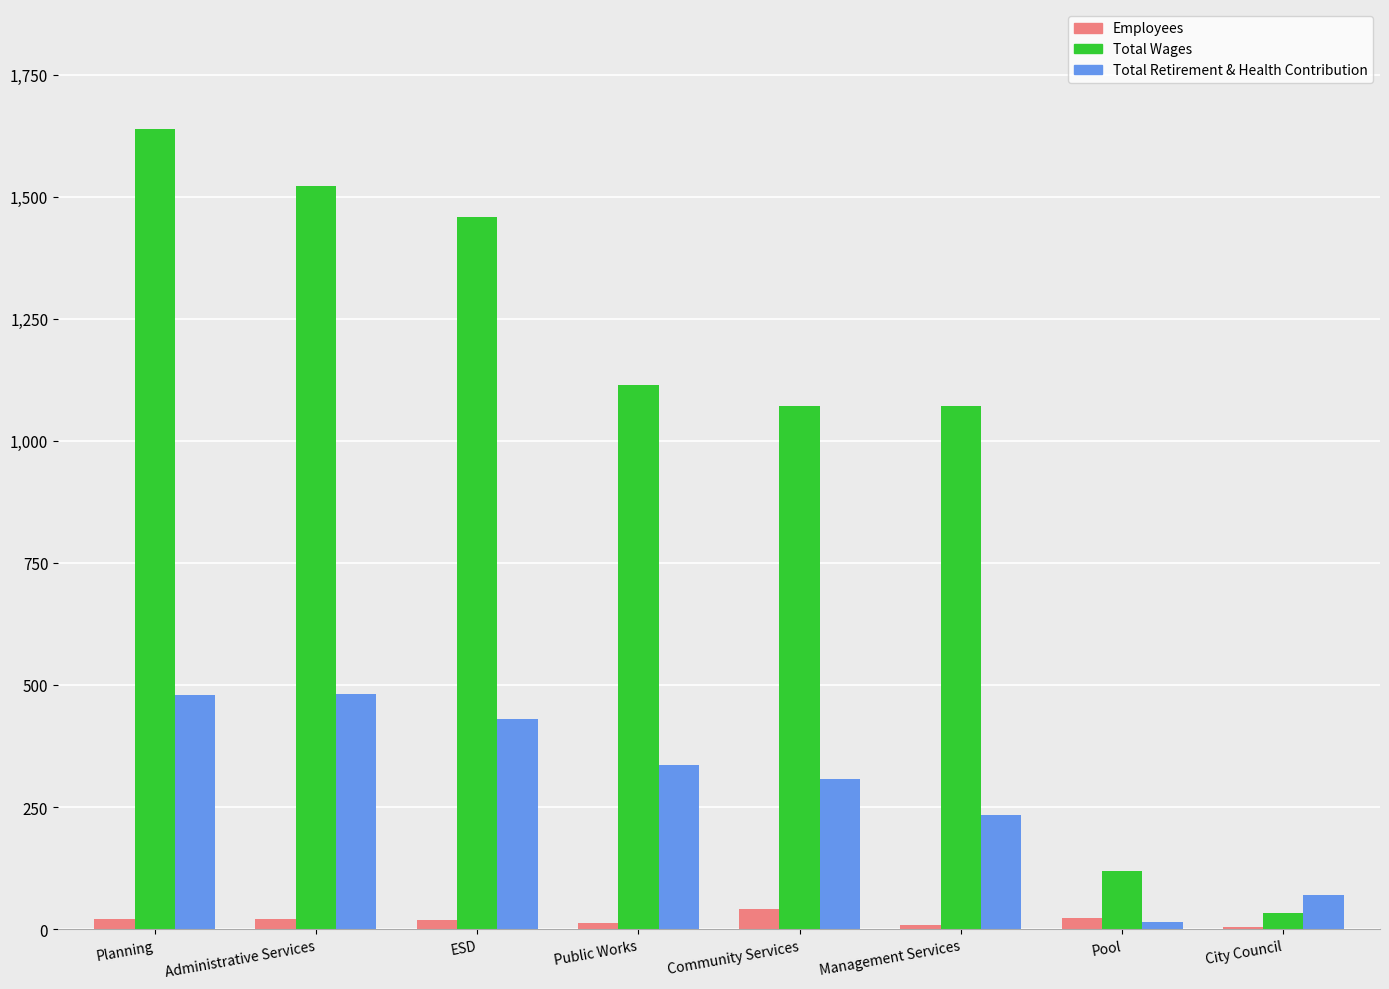

What is the maximum value for Total Wages?

1638.6